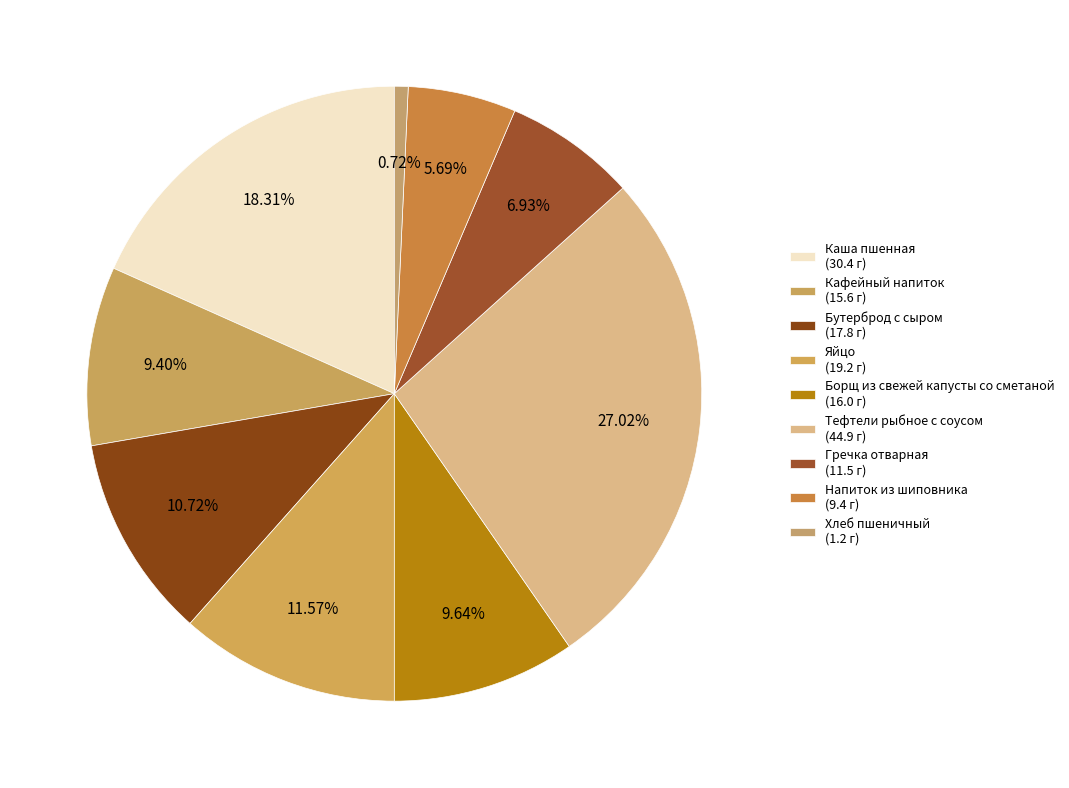

True or false: Кафейный напиток accounts for 9% of the total.

True